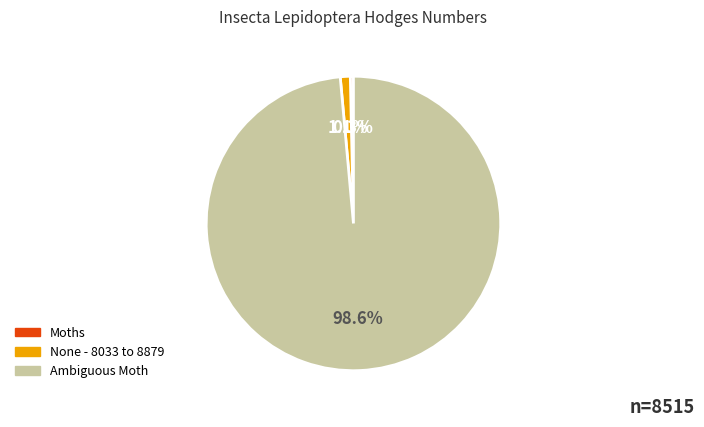

Does Moths account for over 50% of the chart?

No